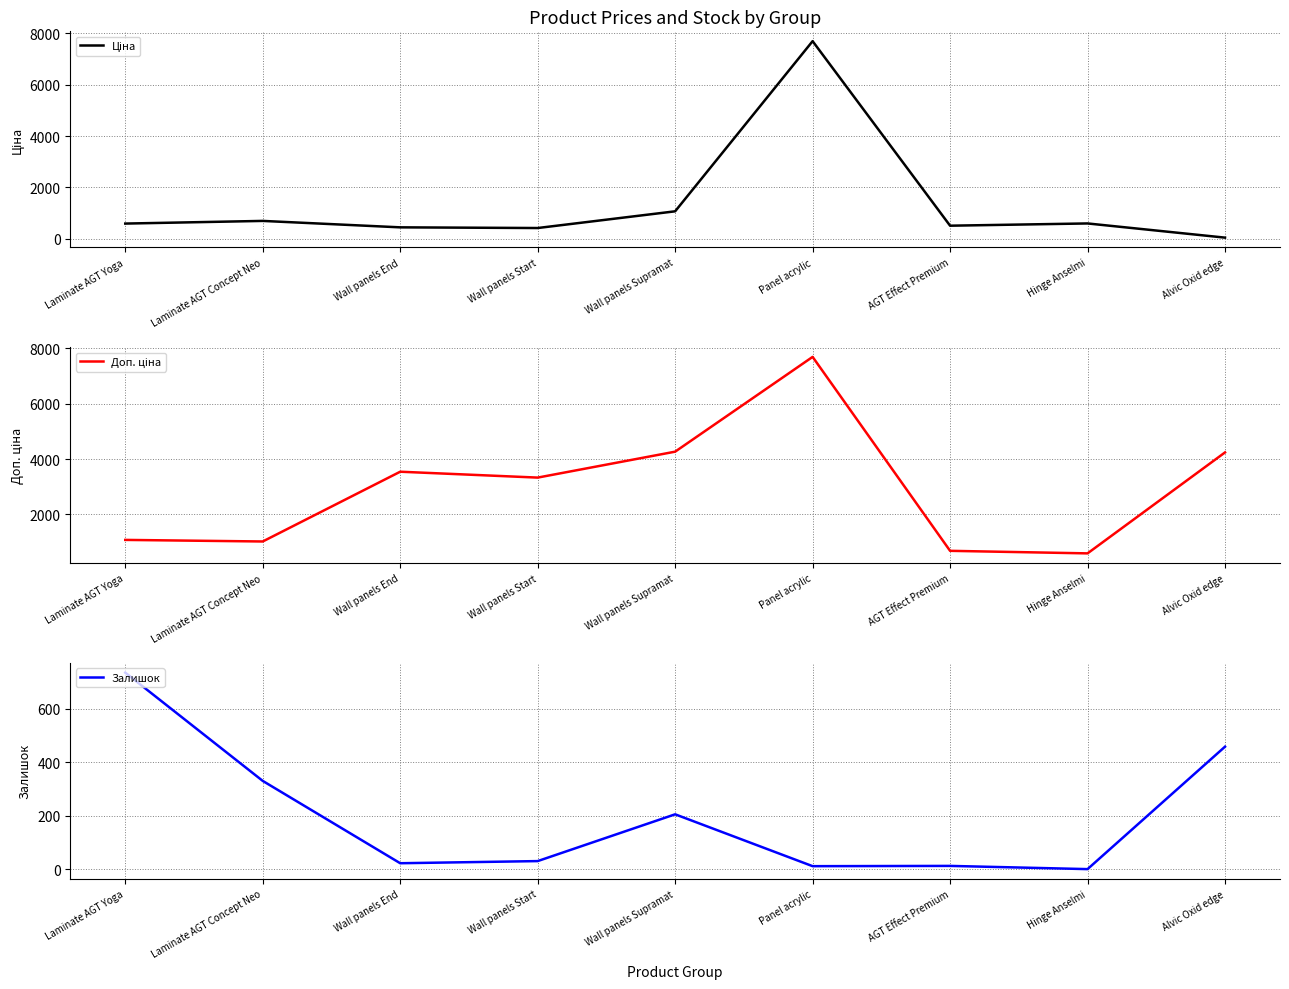

Is the value of Ціна at Panel acrylic greater than the value of Залишок at Wall panels End?

Yes